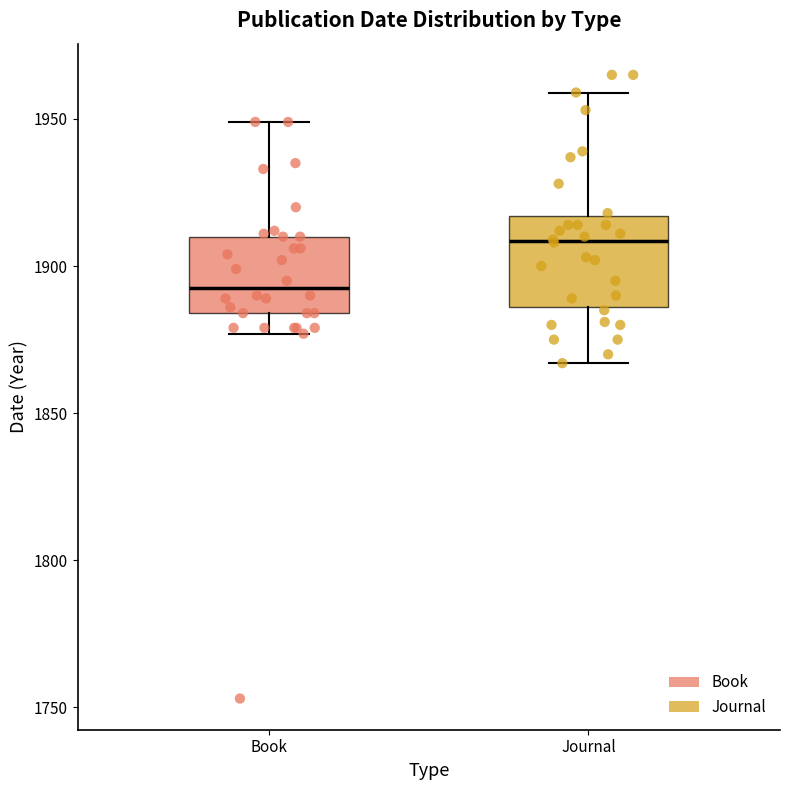

Comparing the boxes themselves (not the whiskers), which one is the tallest?

Journal